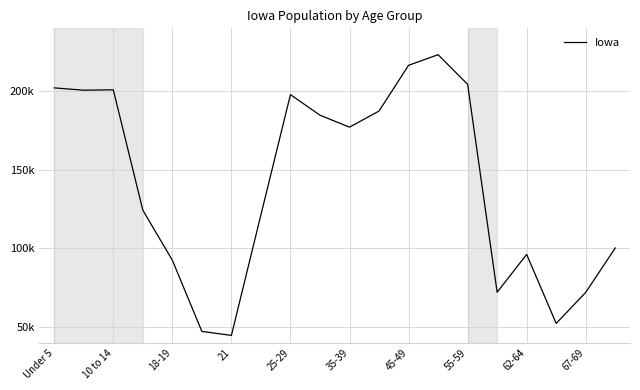

Does the chart have visible grid lines?

Yes